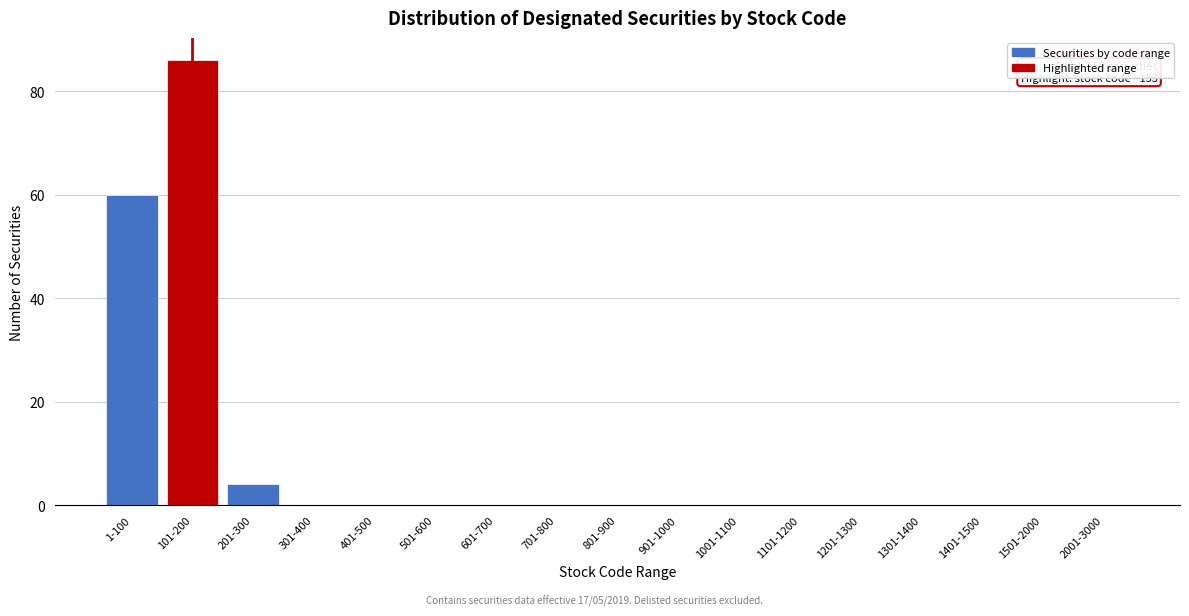

Reading right to left, list all the values displayed in this chart.

2001-3000=0	1501-2000=0	1401-1500=0	1301-1400=0	1201-1300=0	1101-1200=0	1001-1100=0	901-1000=0	801-900=0	701-800=0	601-700=0	501-600=0	401-500=0	301-400=0	201-300=4	101-200=86	1-100=60